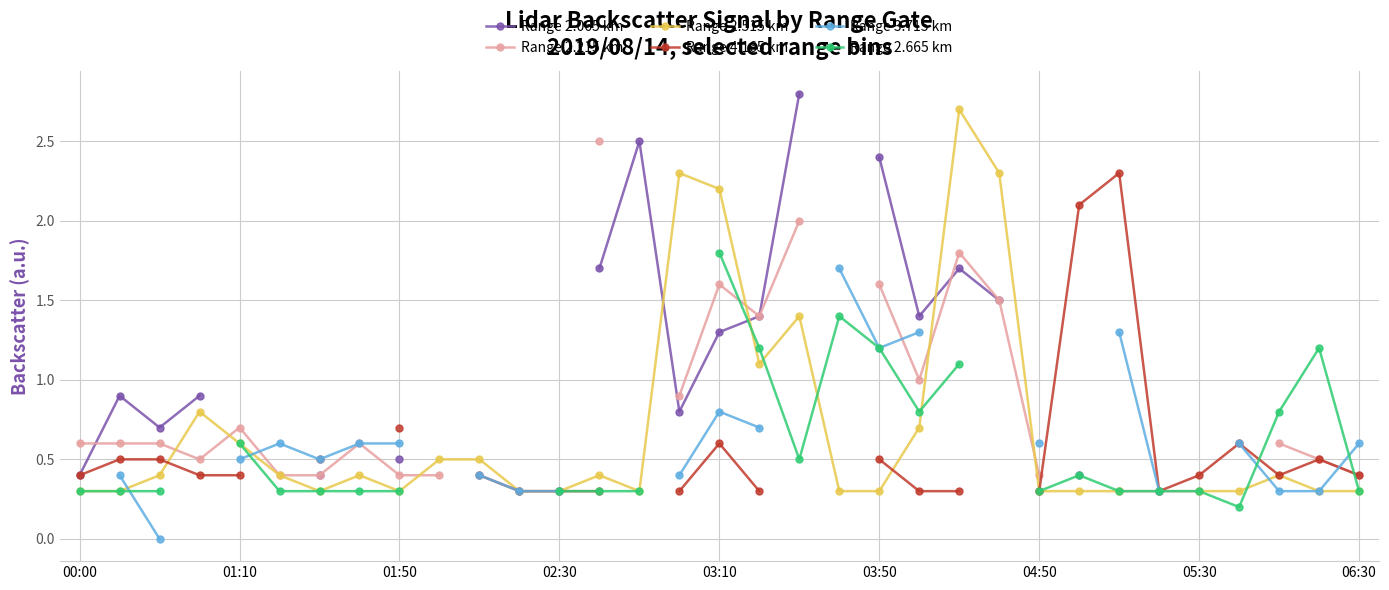

What is the greatest value displayed?

2.8